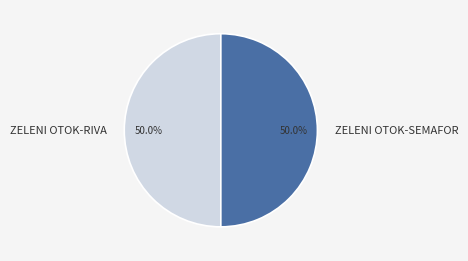

Is it true that ZELENI OTOK-RIVA is 64% of the pie?

False